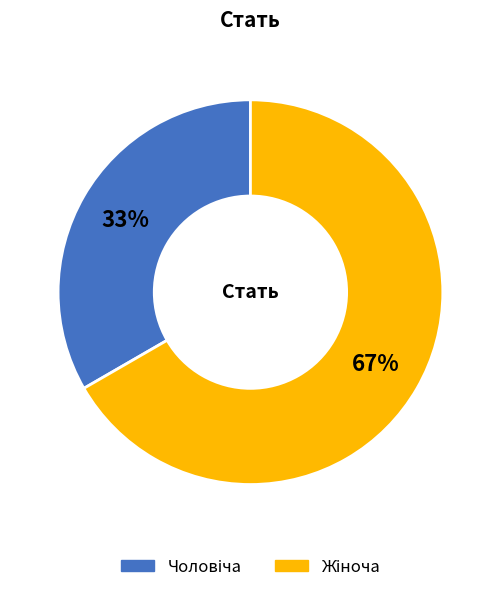

To the nearest percent, what is the average slice percentage?

50%